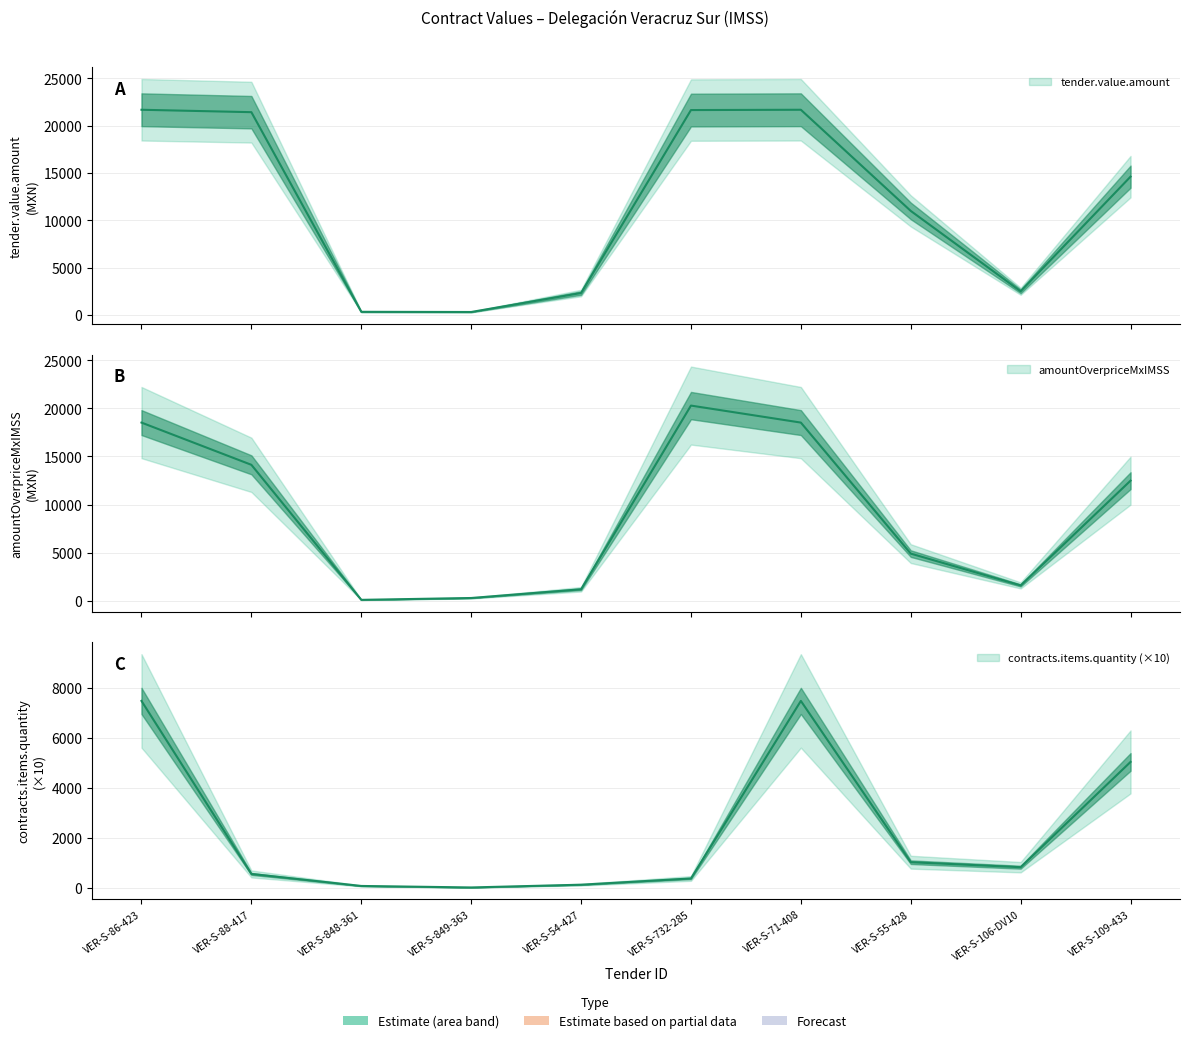

Which series has the largest total across all categories?

tender.value.amount